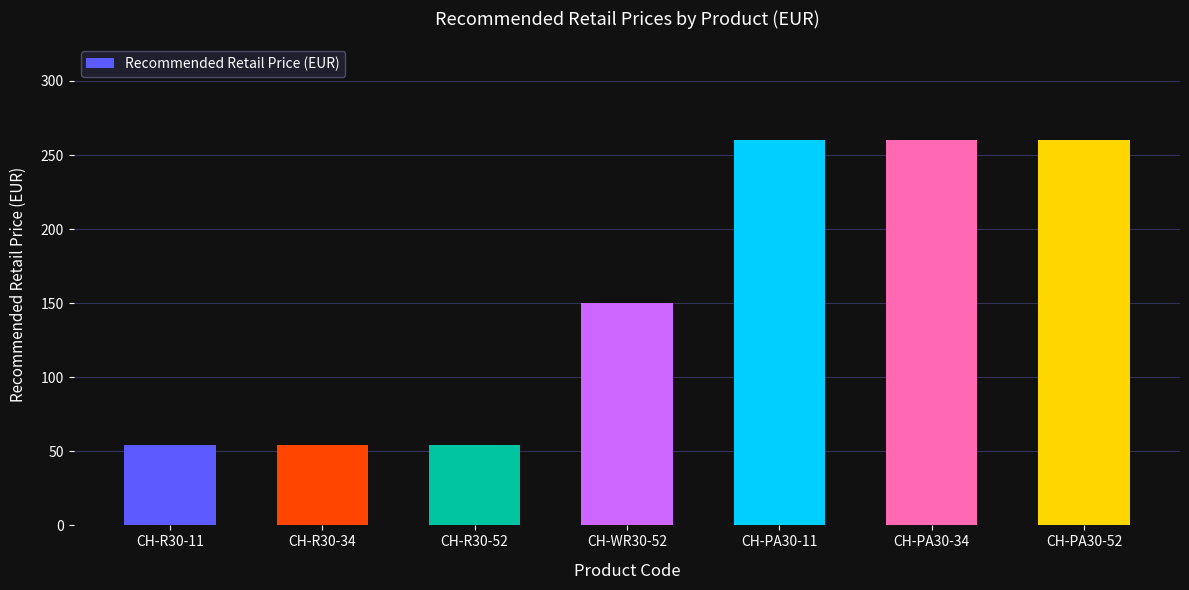

What is the change in value from CH-R30-52 to CH-WR30-52?

+95.4